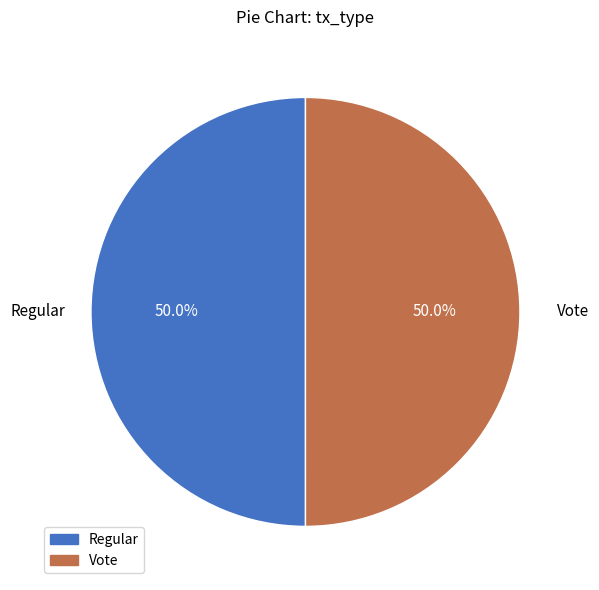

Approximately how many times larger is the value at Vote compared to Regular?

1.0